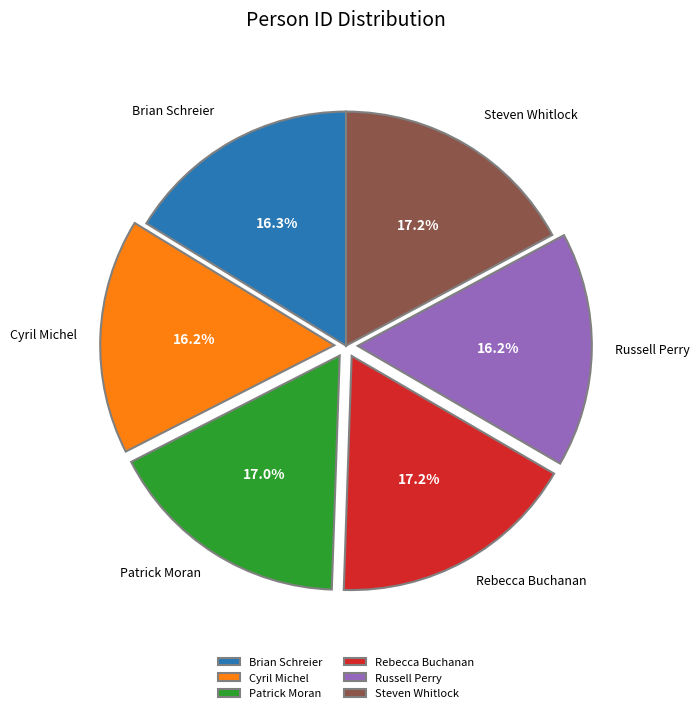

What is the total percentage of Patrick Moran and Russell Perry?

33.2%